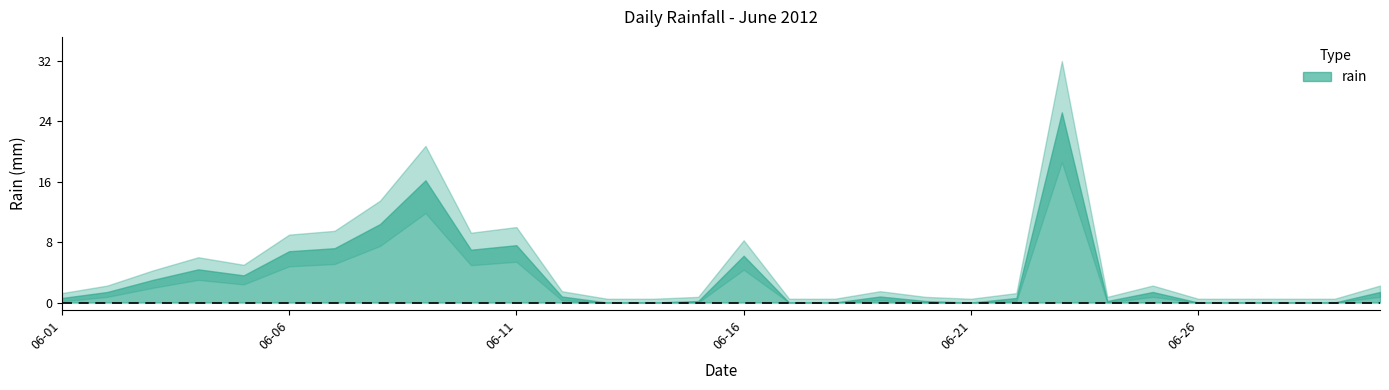

What is the difference between the second highest and minimum values?

16.2